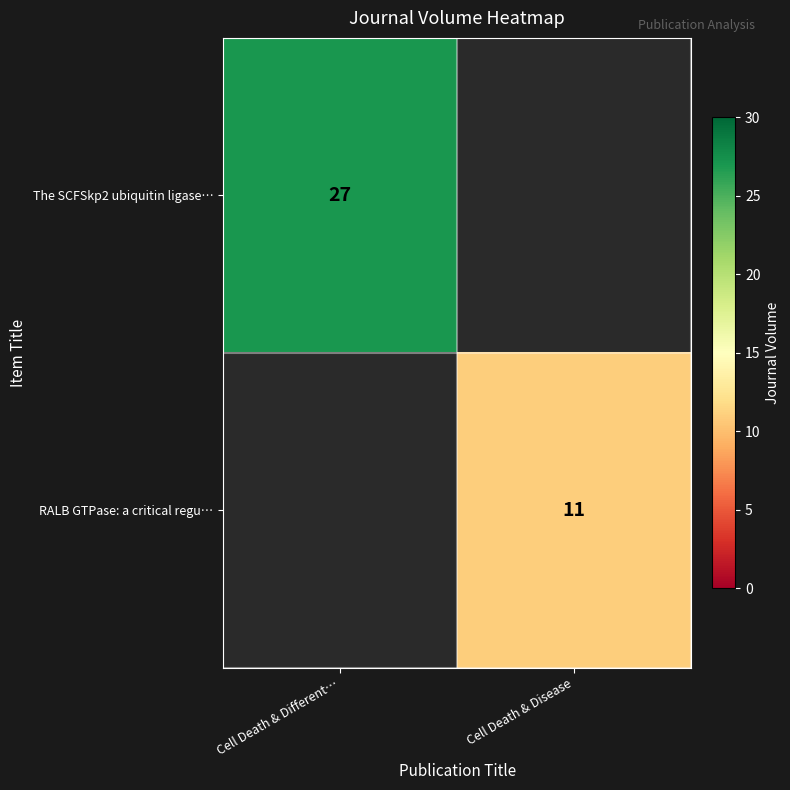

The value of RALB GTPase: a critical regu… at Cell Death & Disease is 11. True or false?

True